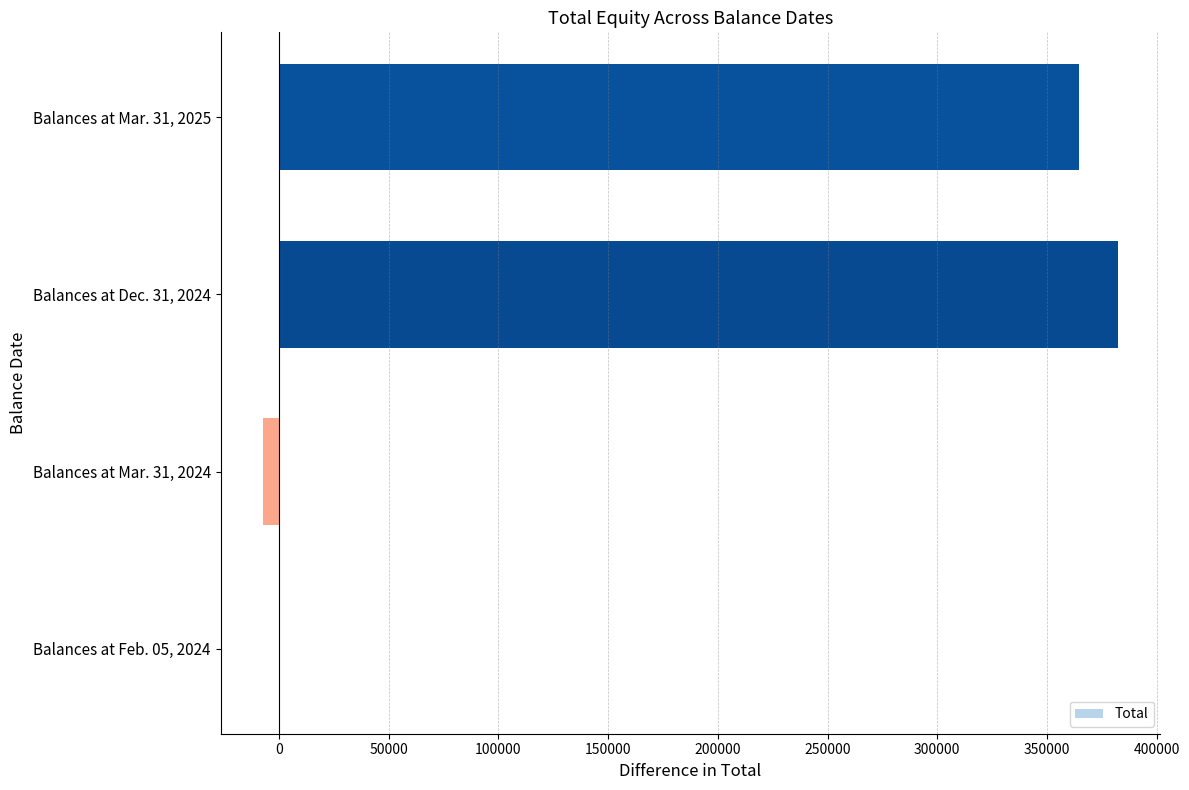

The value at Balances at Mar. 31, 2025 is 364725. True or false?

True